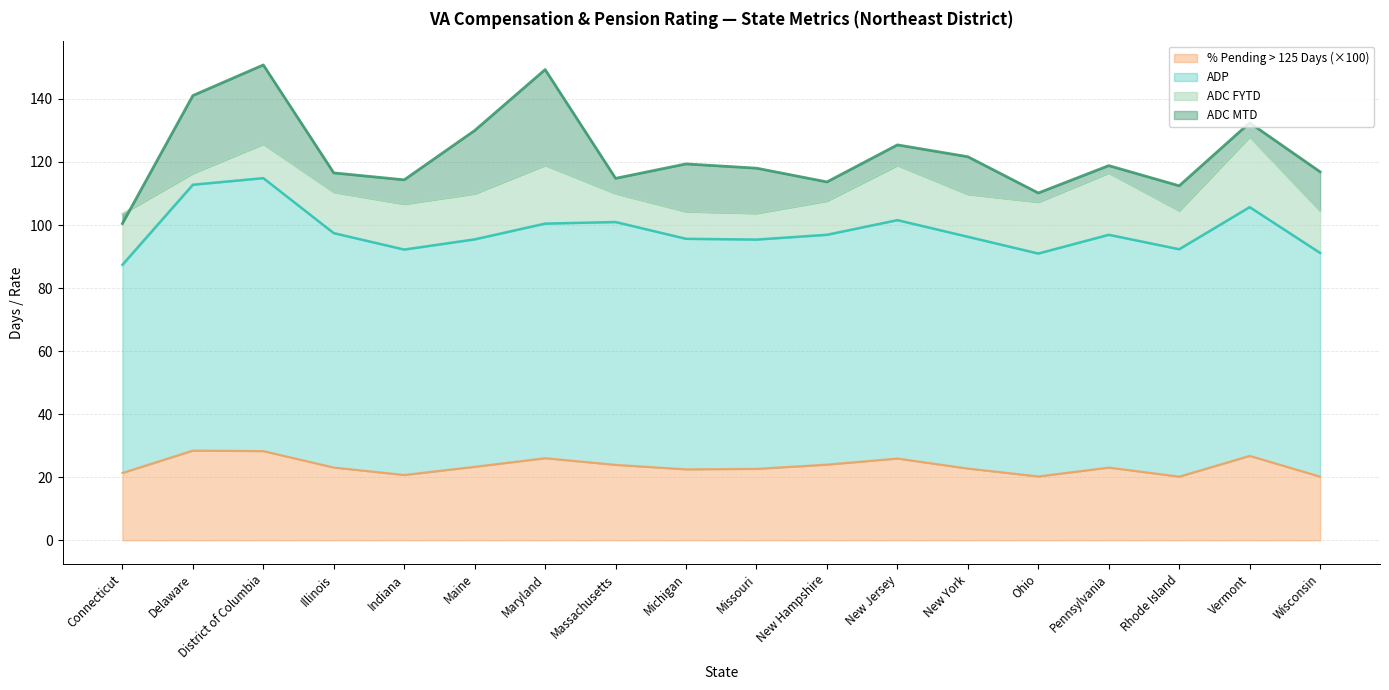

Reading left to right, list all the values displayed in this chart.

% Pending > 125 Days: 21.4	28.5	28.3	23.1	20.7	23.3	26.0	23.9	22.5	22.7	24.0	25.9	22.8	20.3	23.1	20.2	26.8	20.2
ADP: 87.4	112.8	114.9	97.4	92.2	95.5	100.5	101.0	95.6	95.4	96.9	101.6	96.3	91.0	96.9	92.3	105.7	91.2
ADC MTD: 100.5	141.1	150.8	116.5	114.3	130.0	149.3	114.8	119.4	118.0	113.7	125.4	121.7	110.2	118.8	112.5	132.4	116.9
ADC FYTD: 103.5	116.4	125.7	110.4	106.7	110.0	119.0	110.0	104.3	103.7	107.7	119.0	109.8	107.3	116.5	104.6	128.0	104.5